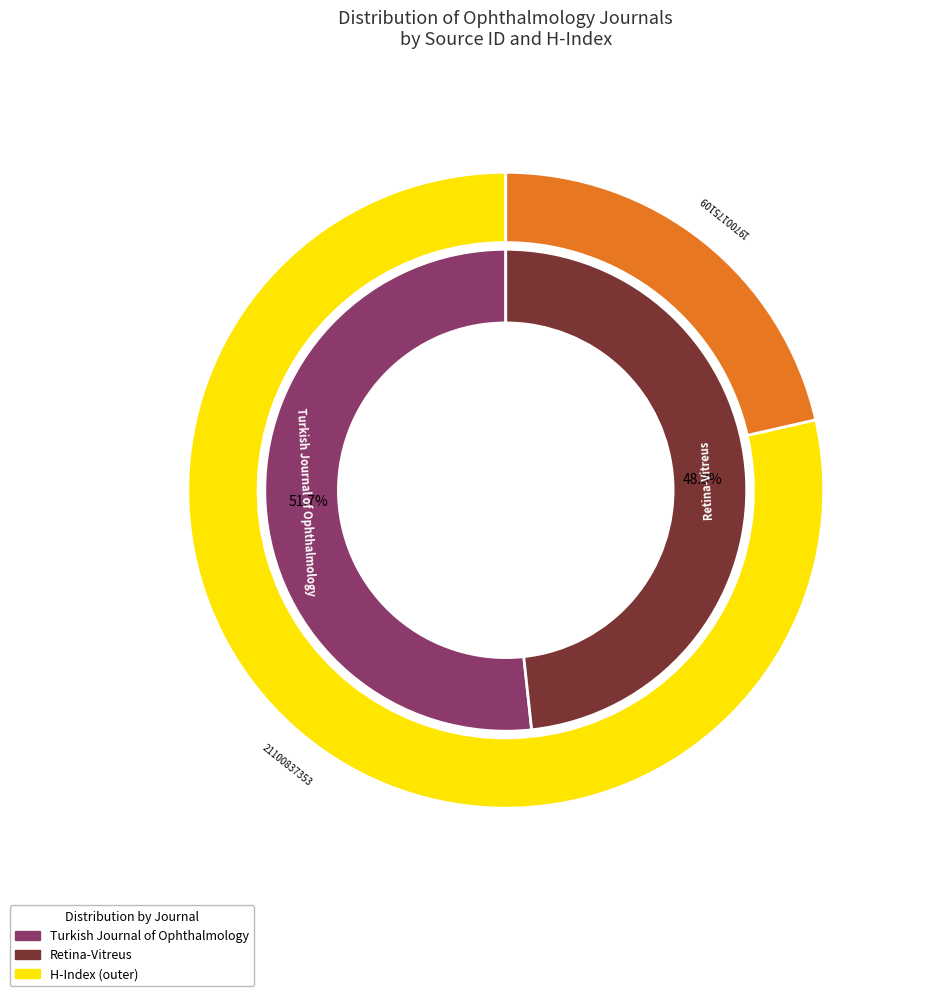

How much of the chart is everything except Retina-Vitreus?

51.7%